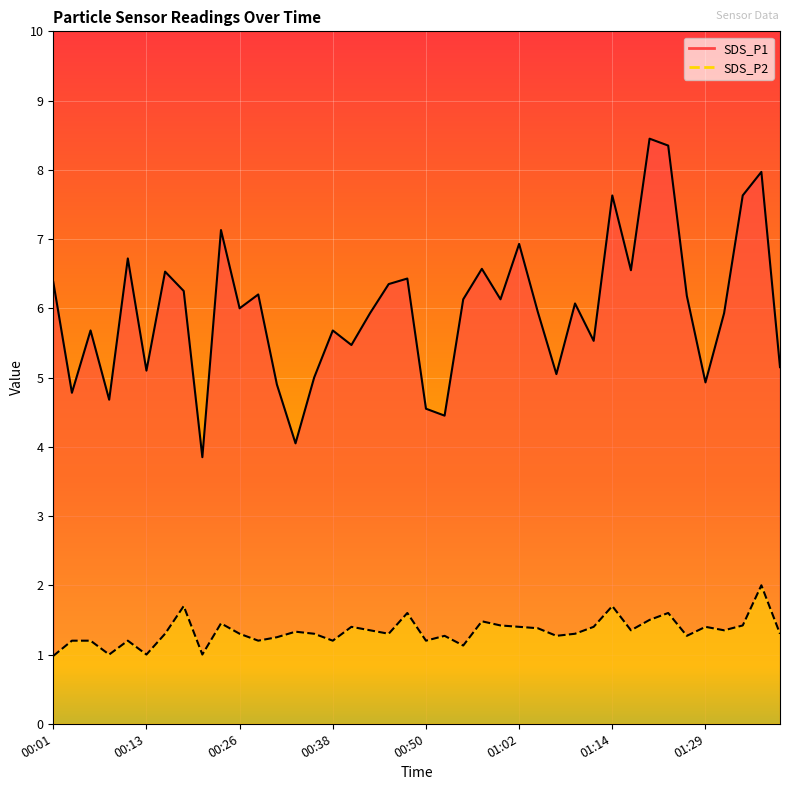

What is the average value of the SDS_P2 series?

1.3